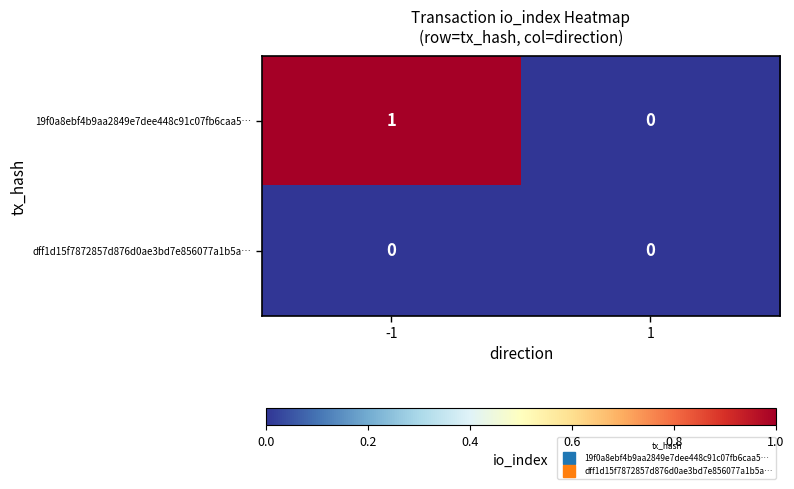

Which series has the largest range (max minus min)?

19f0a8ebf4b9aa2849e7dee448c91c07fb6caa5…